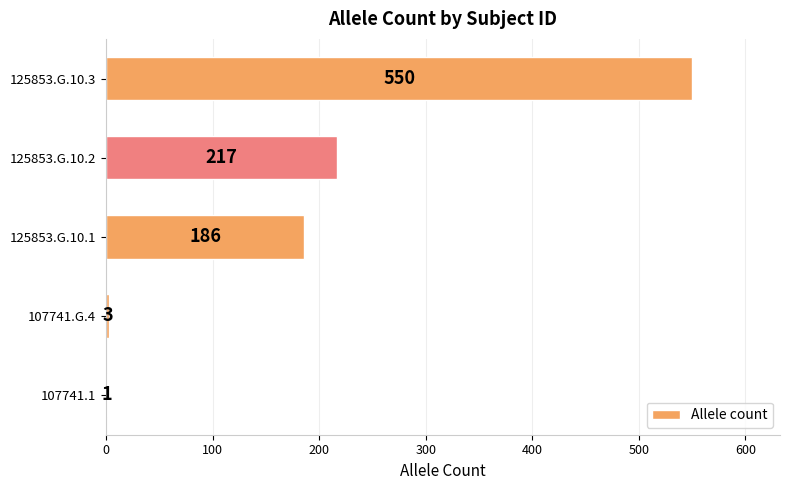

Which label corresponds to the largest value in the chart?

125853.G.10.3